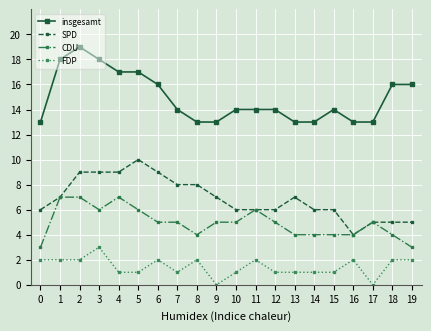

Is the value of insgesamt at 8 greater than the value of SPD at 1?

Yes